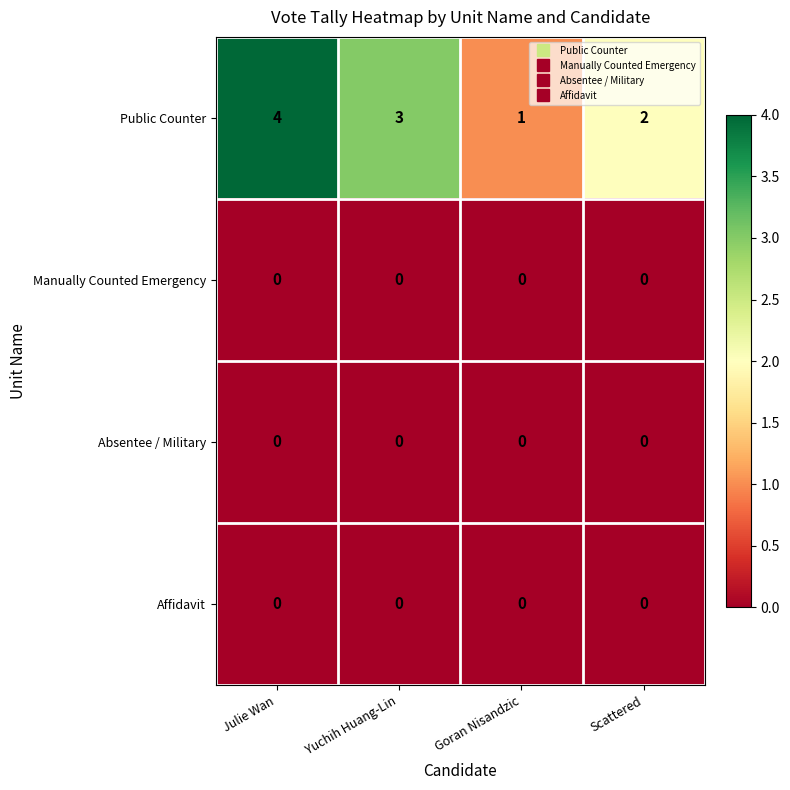

Which series changed the most between Julie Wan and Goran Nisandzic?

Public Counter